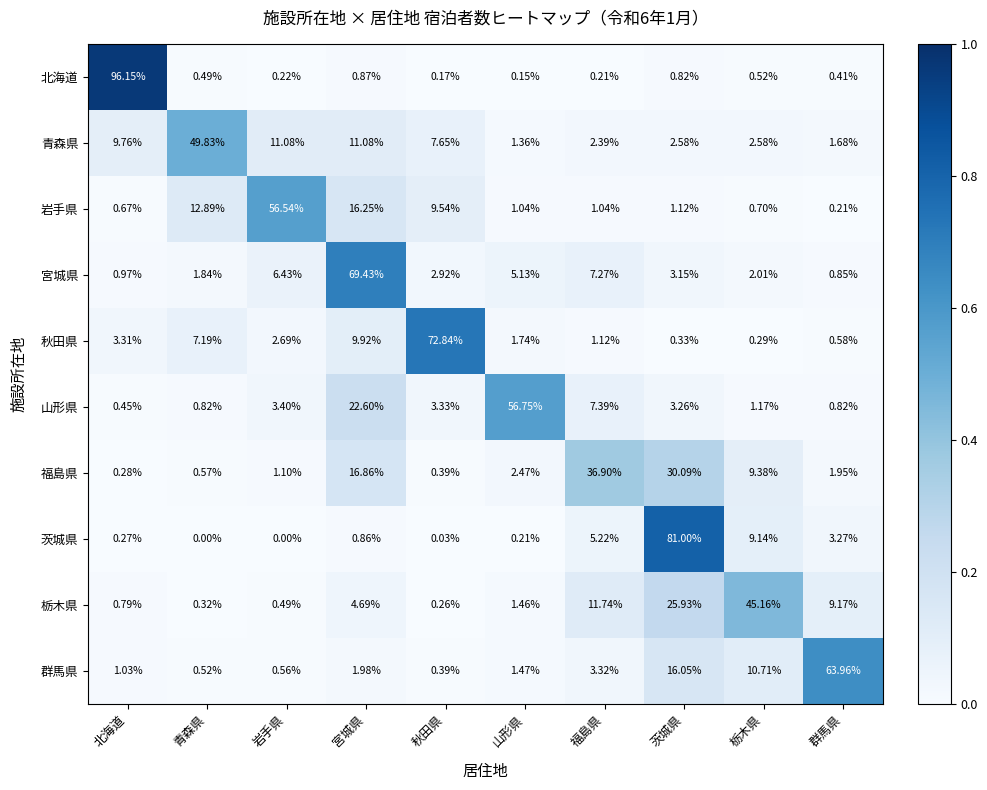

Rank the series at 群馬県 from lowest to highest value.

岩手県, 北海道, 秋田県, 山形県, 宮城県, 青森県, 福島県, 茨城県, 栃木県, 群馬県